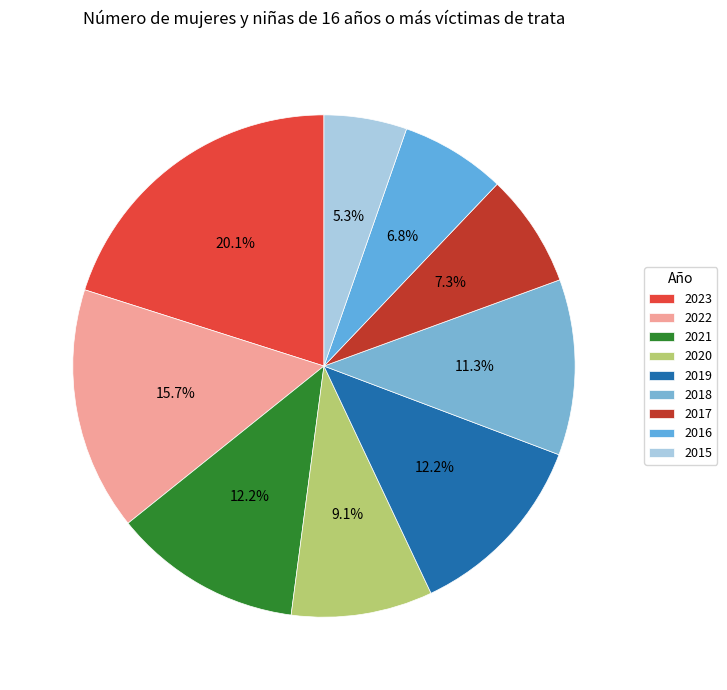

Does any single category account for the majority?

No